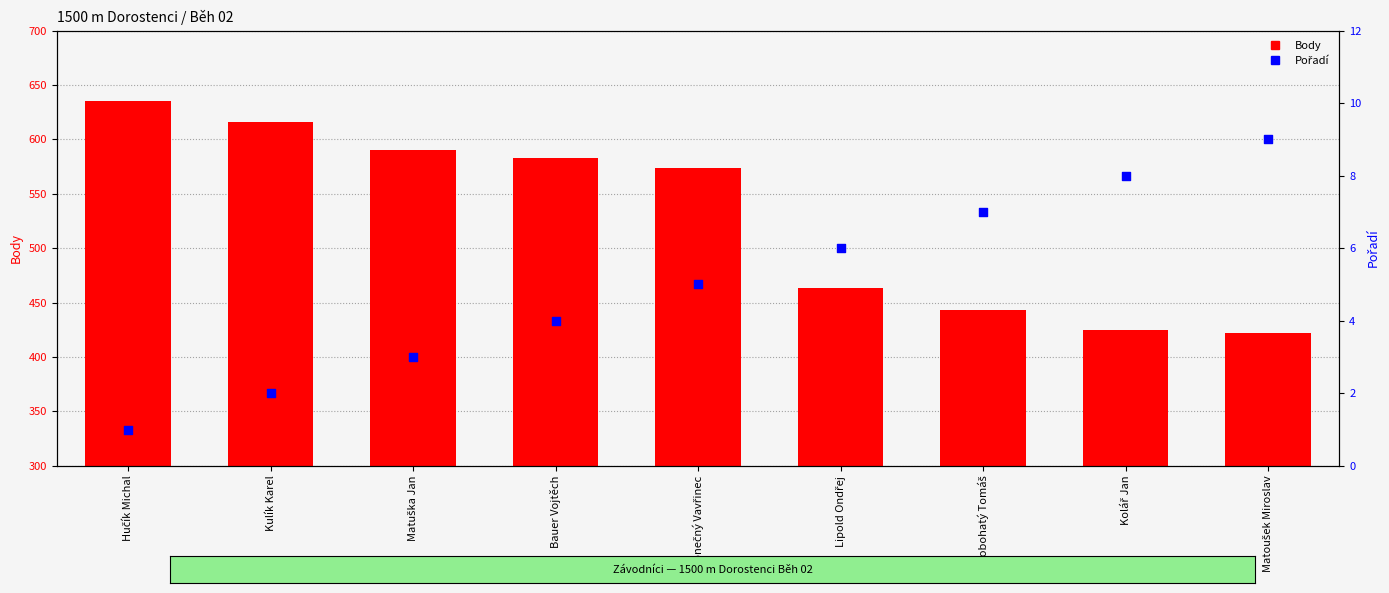

What are all the series names shown in the legend?

Body, Pořadí